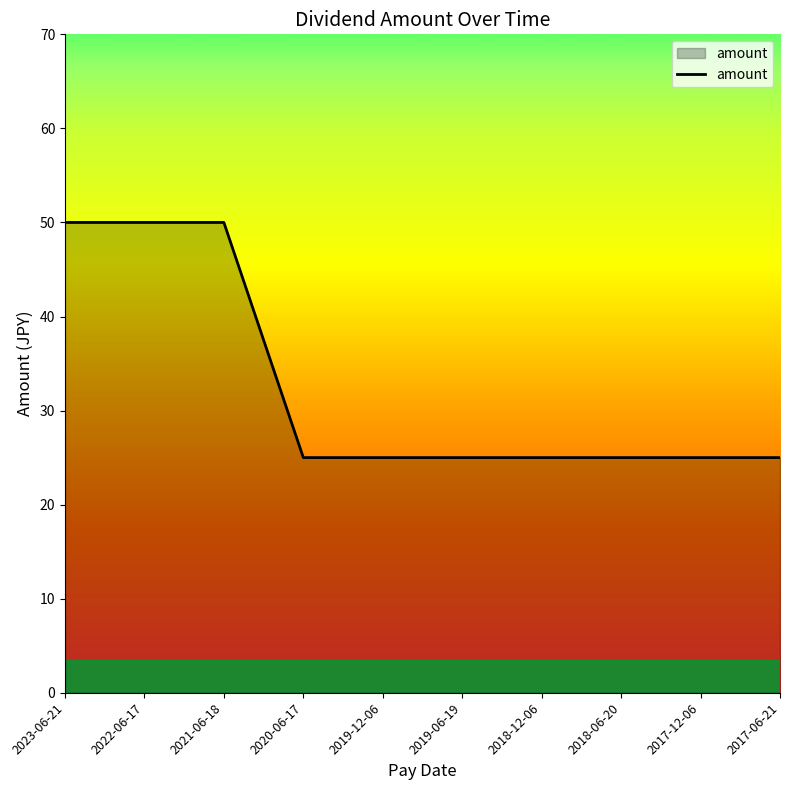

What is the smallest value displayed?

25